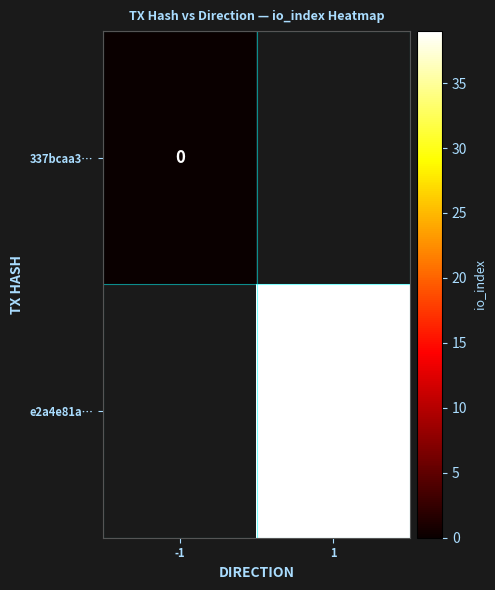

How many distinct data groups are displayed?

2